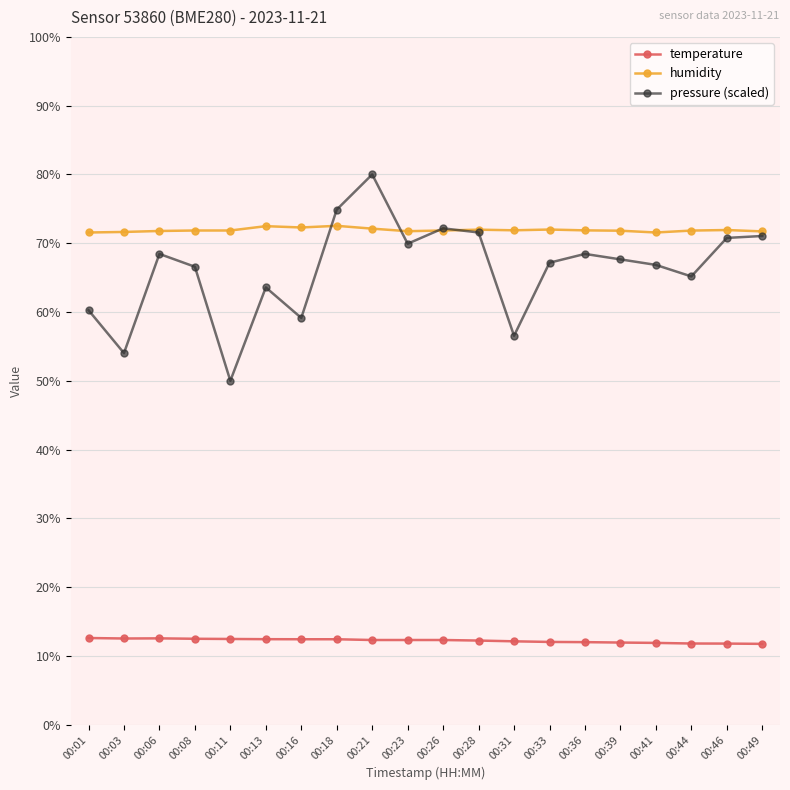

True or false: temperature has more than 0 interior local peaks.

True